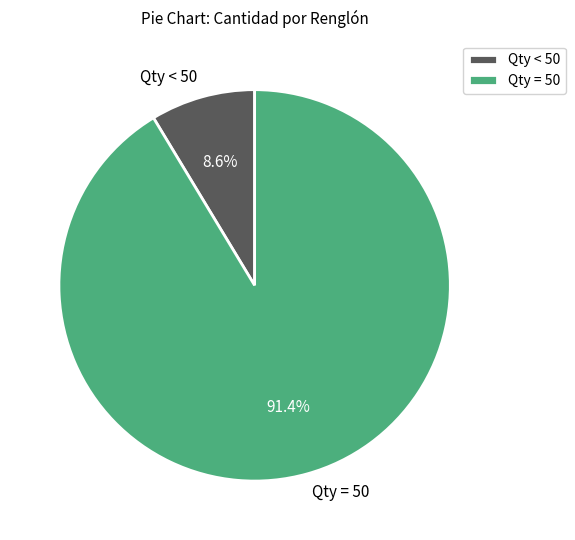

What portion of the pie excludes Qty = 50?

8.6%